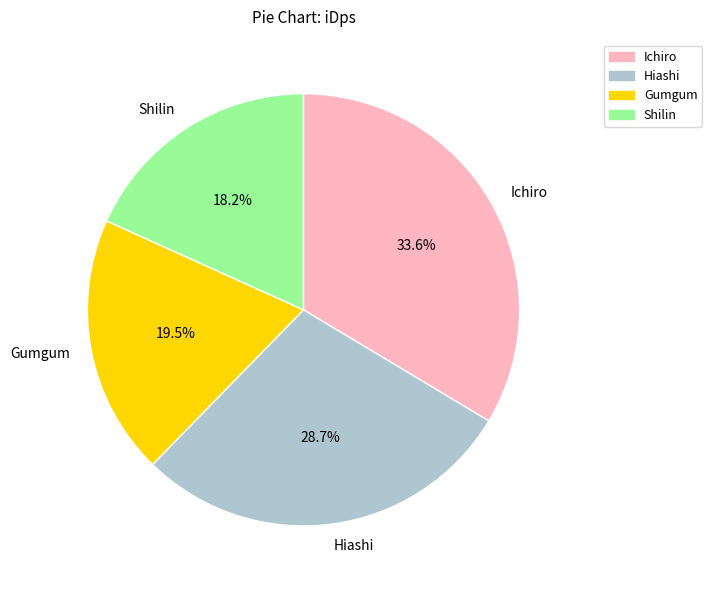

Does any single category account for the majority?

No